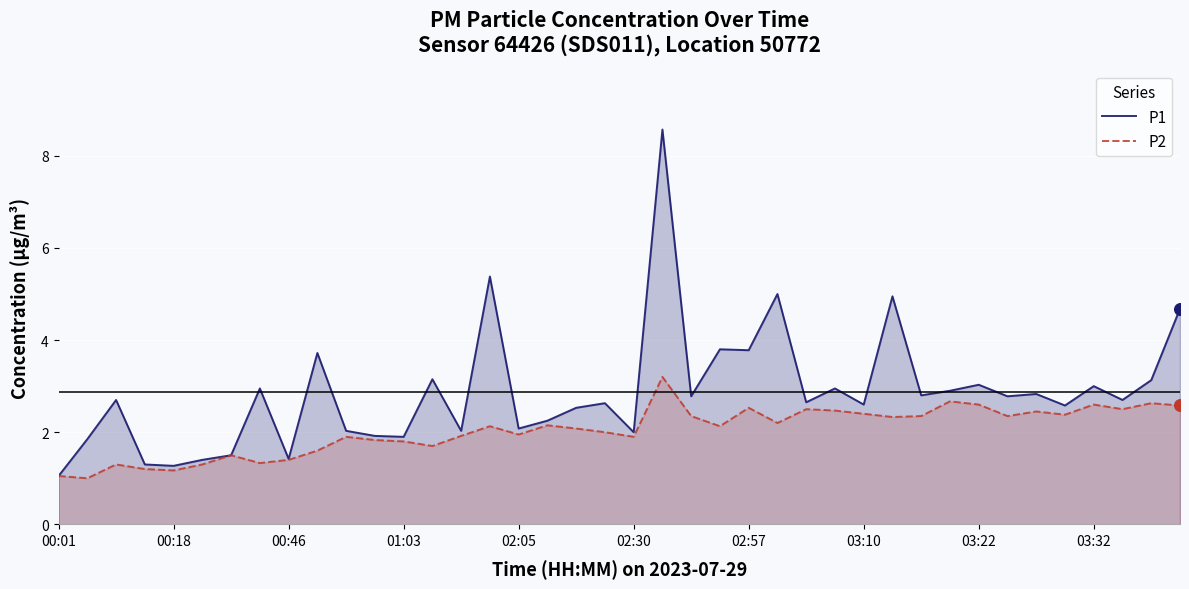

Which series has the widest spread of Y values?

P1